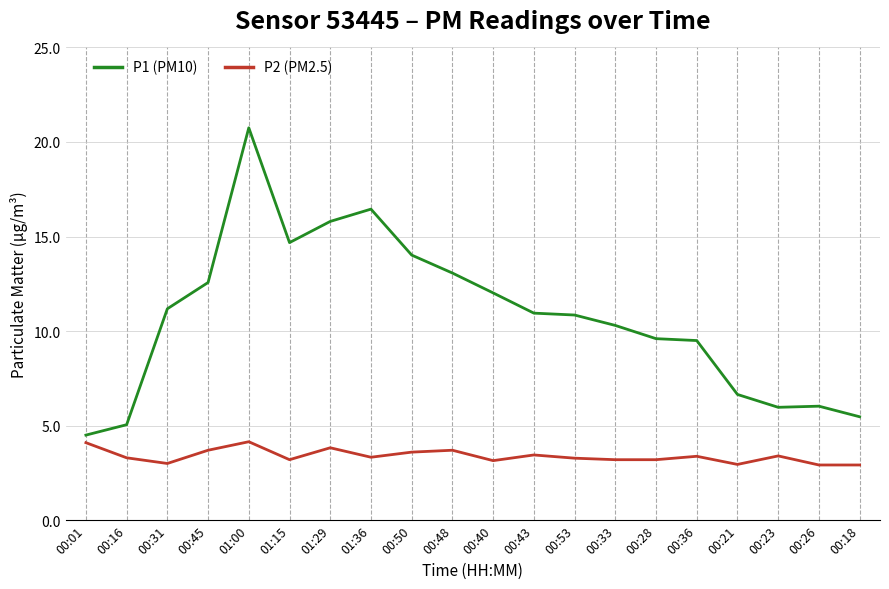

True or false: P1 (PM10) has a value of 11.2 at 00:31.

True